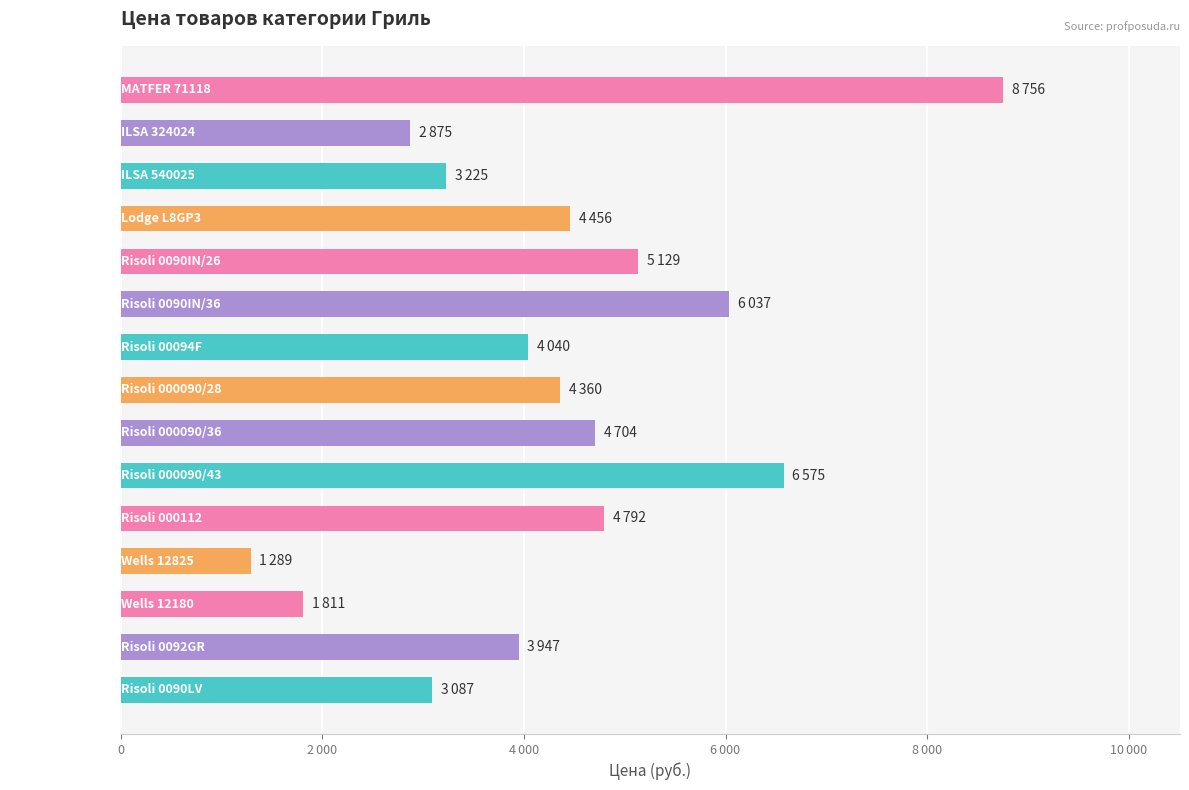

Which category has the lowest value across all series?

Wells 12825